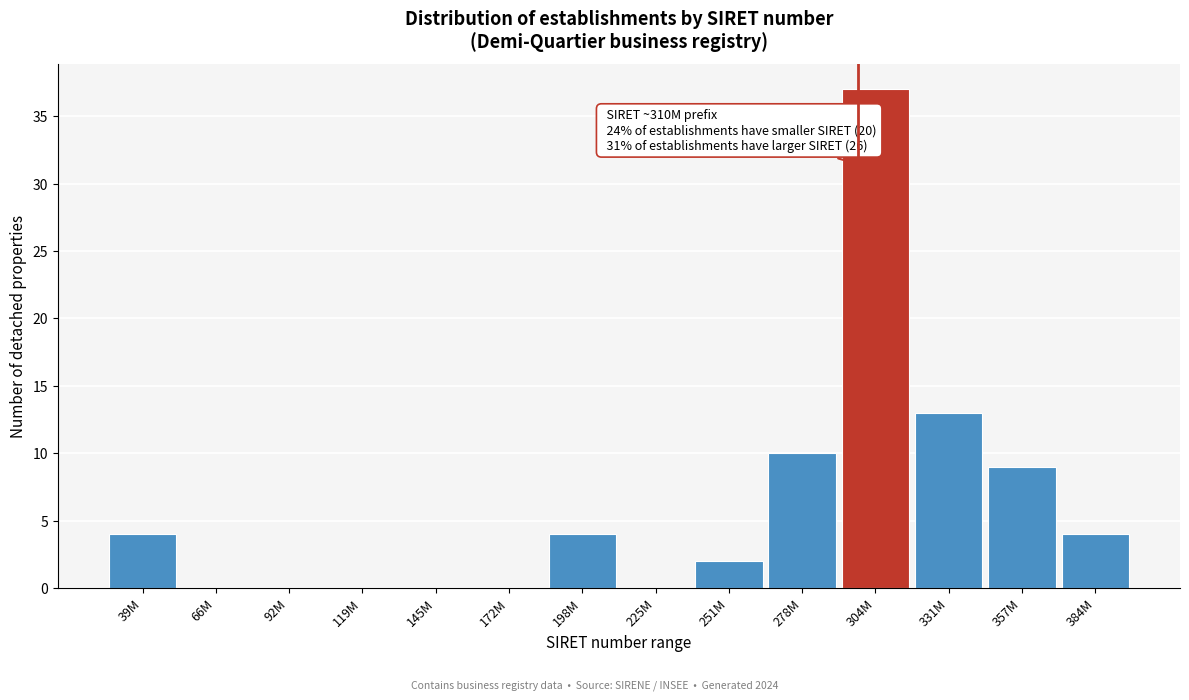

Reading left to right, extract all data points from this chart.

39M=4	66M=0	92M=0	119M=0	145M=0	172M=0	198M=4	225M=0	251M=2	278M=10	304M=37	331M=13	357M=9	384M=4